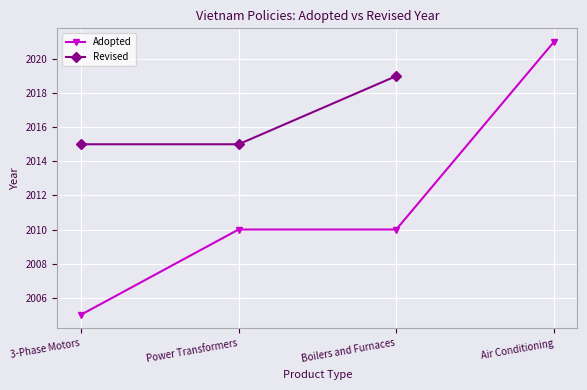

What is the difference between the maximum and minimum values in the Adopted series?

16